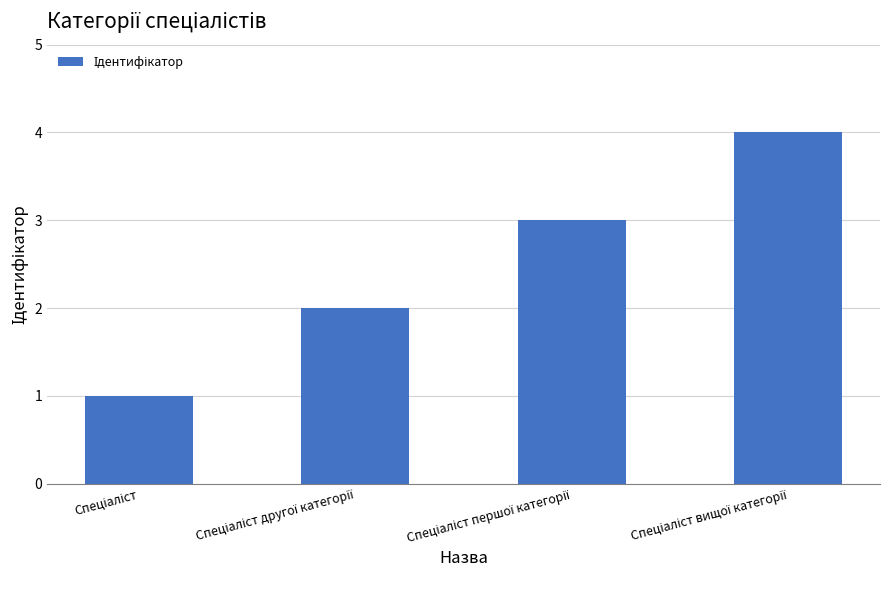

What is the greatest value displayed?

4